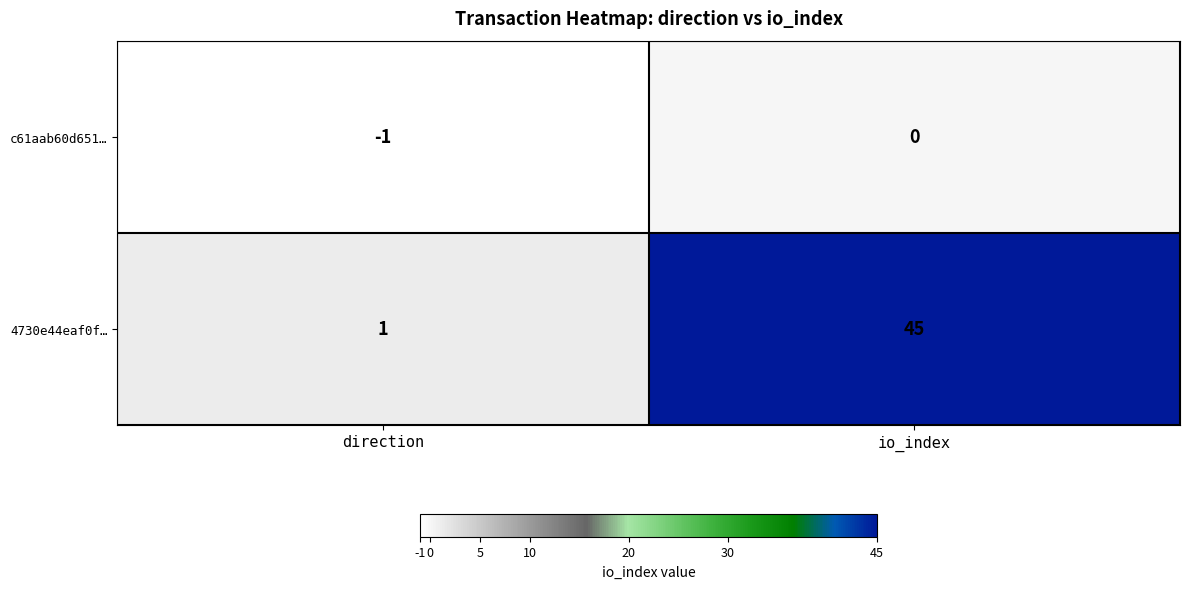

At how many categories does at least one series exceed 8?

1